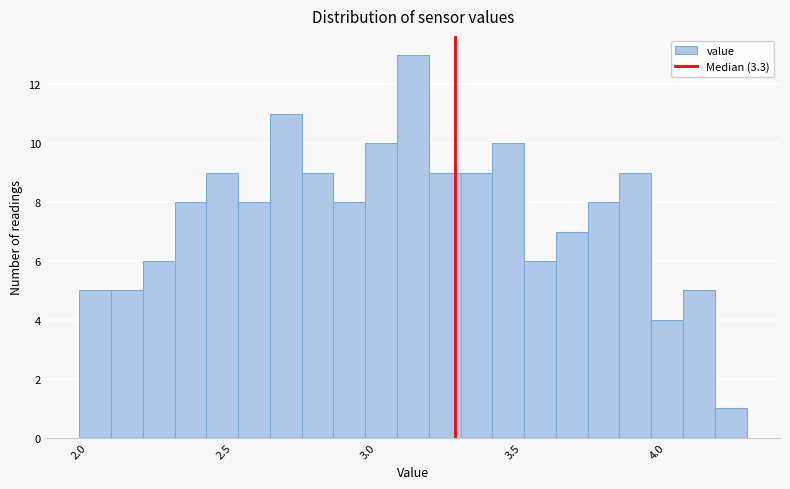

Read against the x-axis, roughly where is the centre of the tallest bar?

3.15